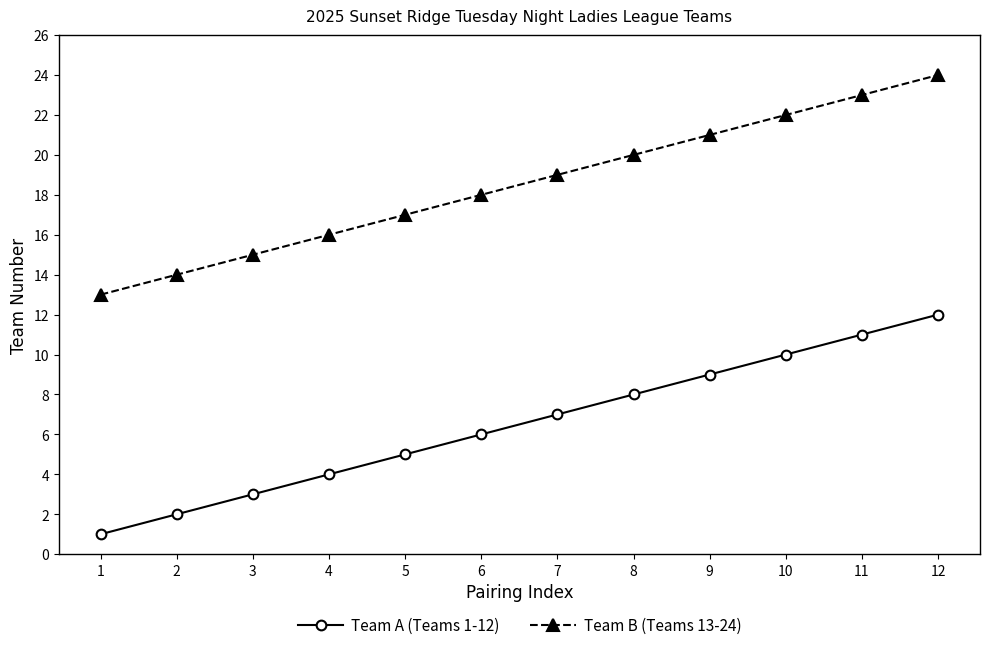

The value of Team A (Teams 1-12) at 2 is 2. True or false?

True